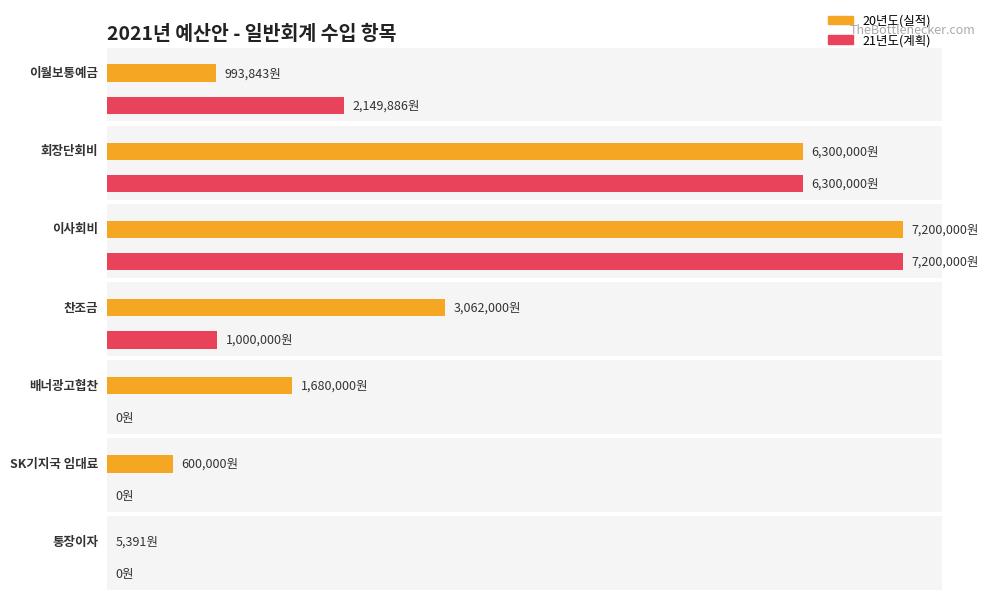

What is the value of the 21년도(계획) bar at the 2nd from the left?

6300000